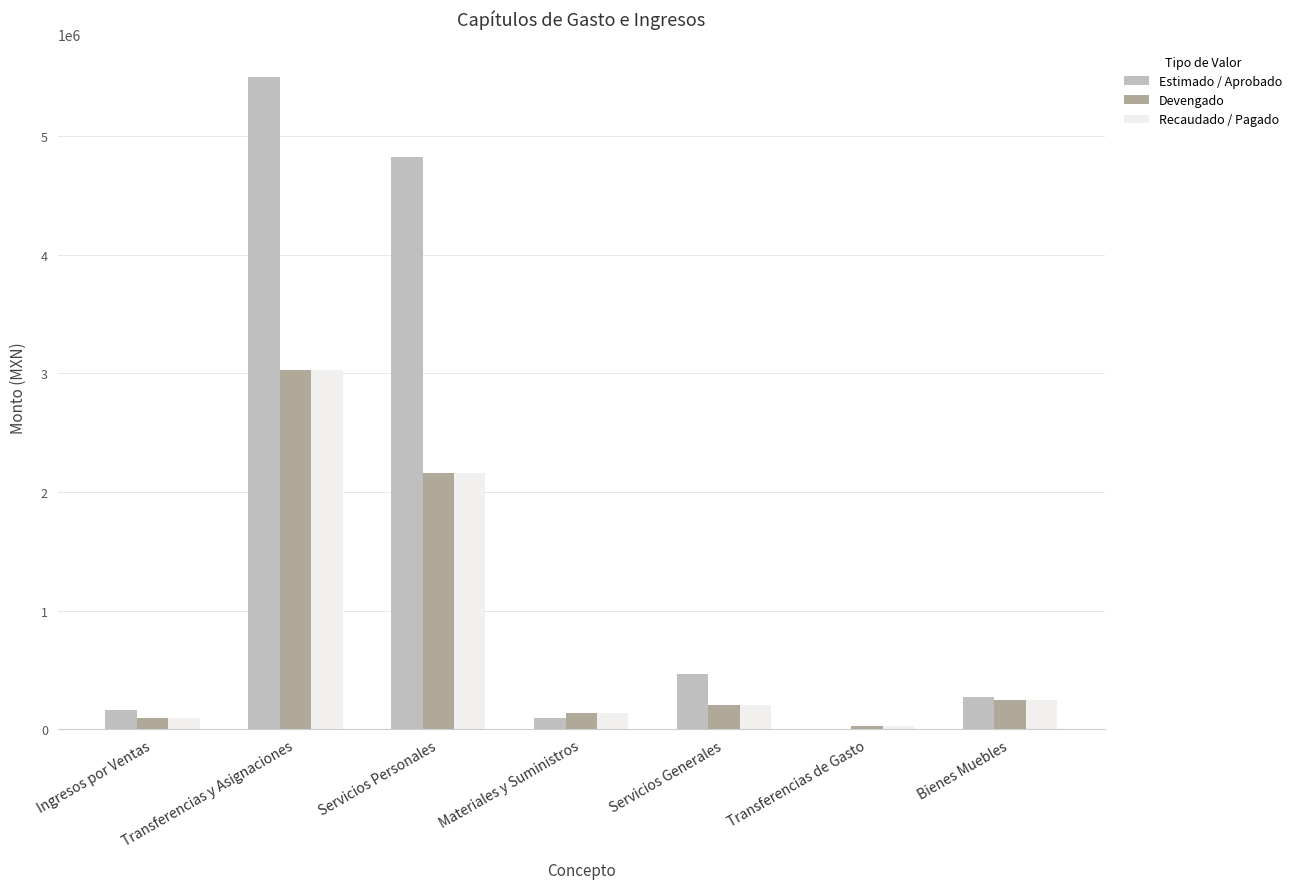

What is the sum of the Devengado values at Transferencias y Asignaciones and Transferencias de Gasto?

3048575.0